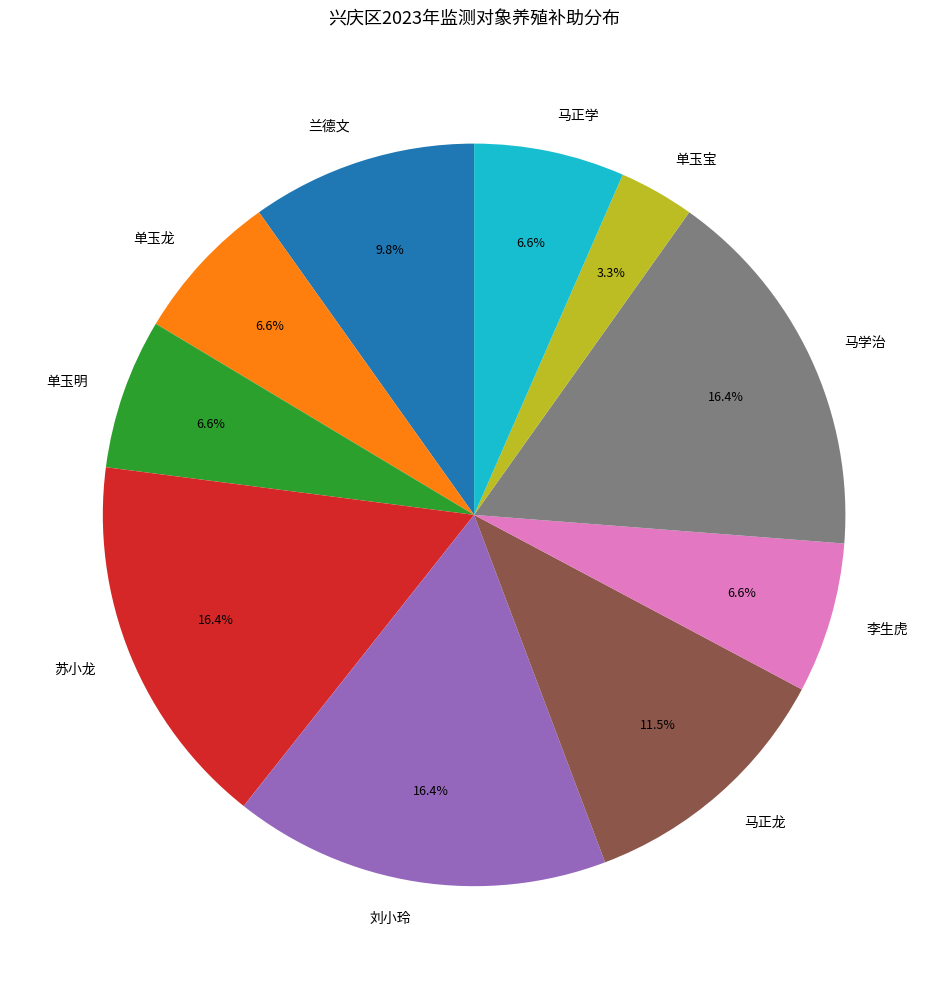

What percentage do 刘小玲 and 单玉龙 together represent?

23.0%